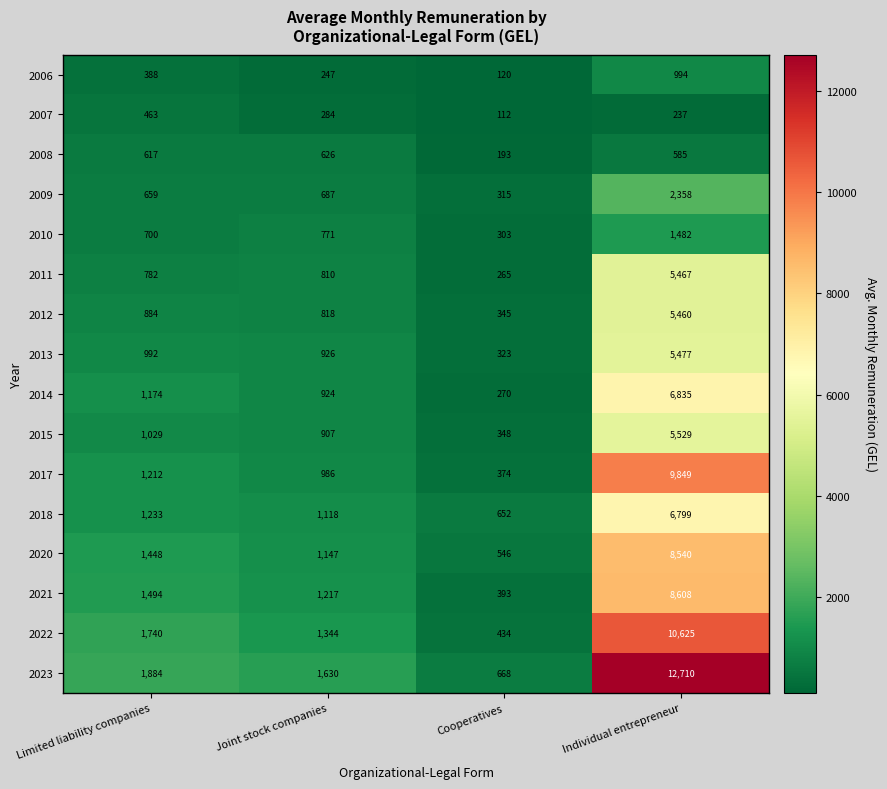

True or false: 2013 has a value of 992 at Limited liability companies.

True